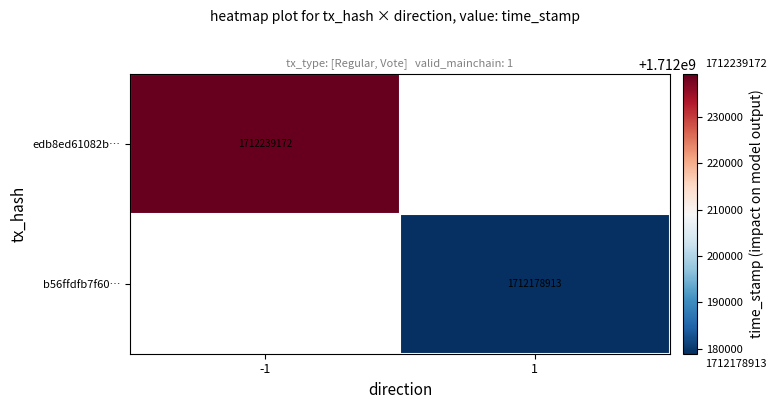

At how many categories does at least one series exceed 1712234401?

1